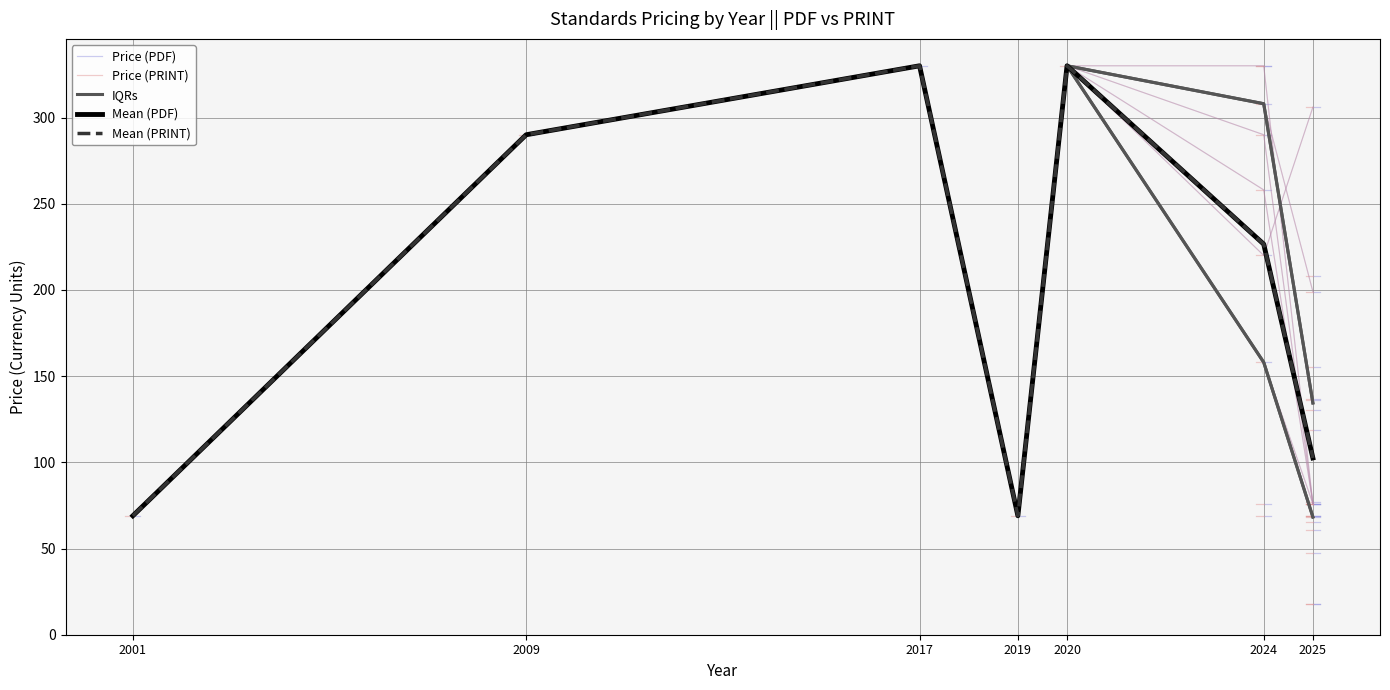

Which series has the largest range (max minus min)?

Price (PDF)